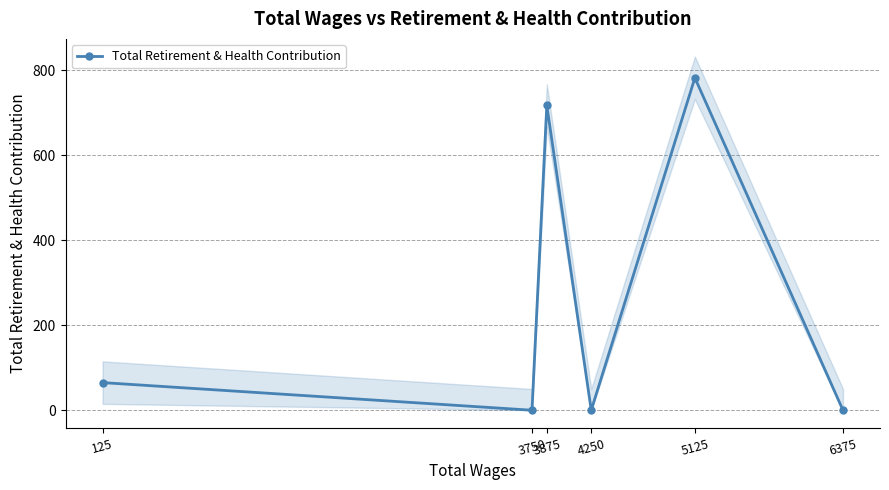

Where is the data nearest to the value 391?

3875